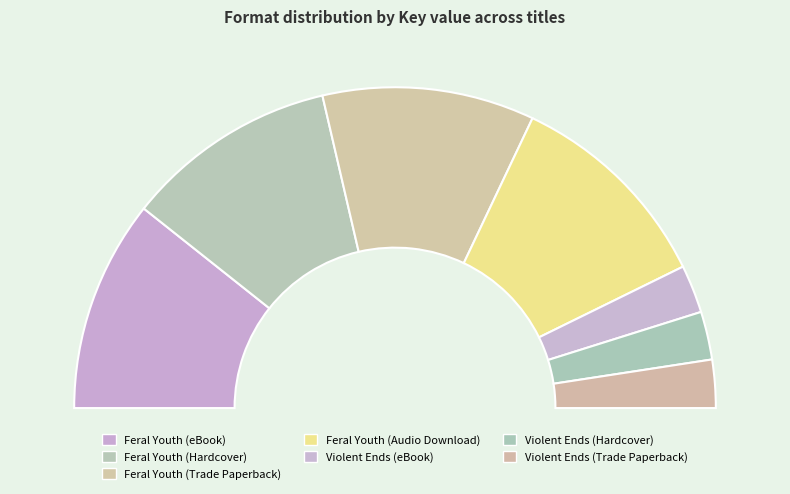

How many segments does this pie chart have?

7